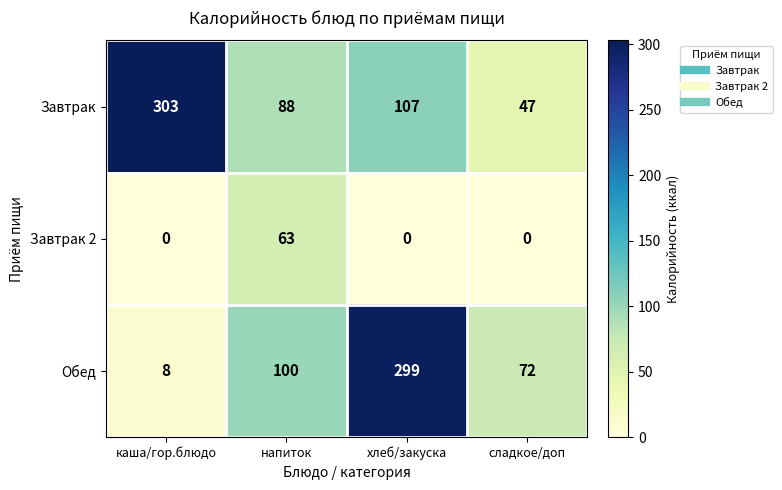

Reading left to right, list all the values displayed in this chart.

Завтрак: каша/гор.блюдо=303	напиток=88	хлеб/закуска=107	сладкое/доп=47
Завтрак 2: каша/гор.блюдо=0	напиток=63	хлеб/закуска=0	сладкое/доп=0
Обед: каша/гор.блюдо=8	напиток=100	хлеб/закуска=299	сладкое/доп=72